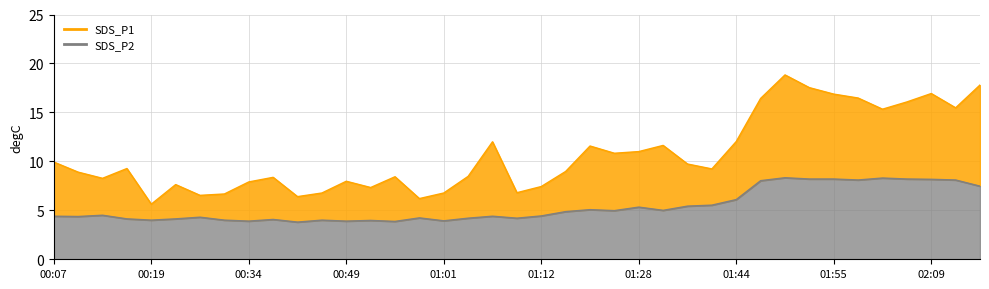

What is the difference between the SDS_P2 values at 02:12 and 00:25?

3.8